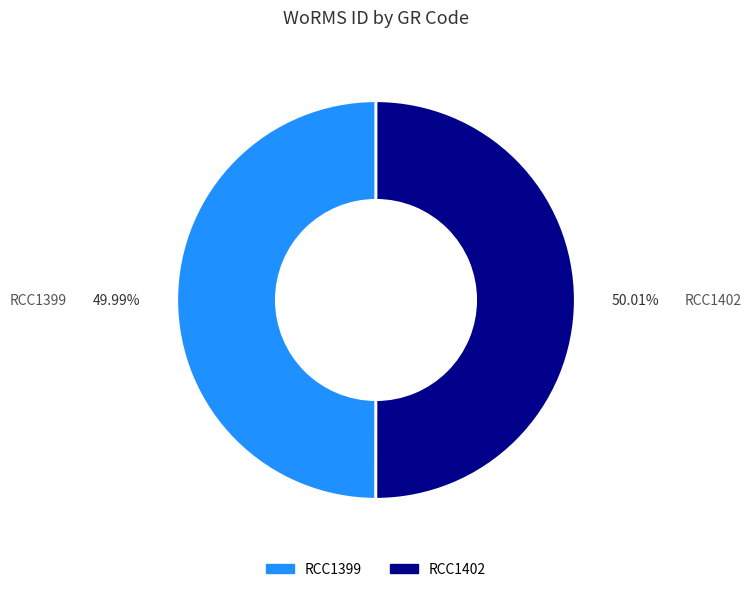

The RCC1402 slice represents 50% of the pie. True or false?

True